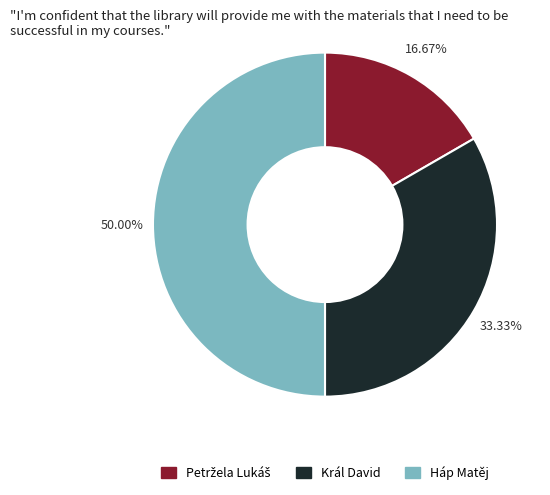

To the nearest percent, what portion does Háp Matěj represent?

50%